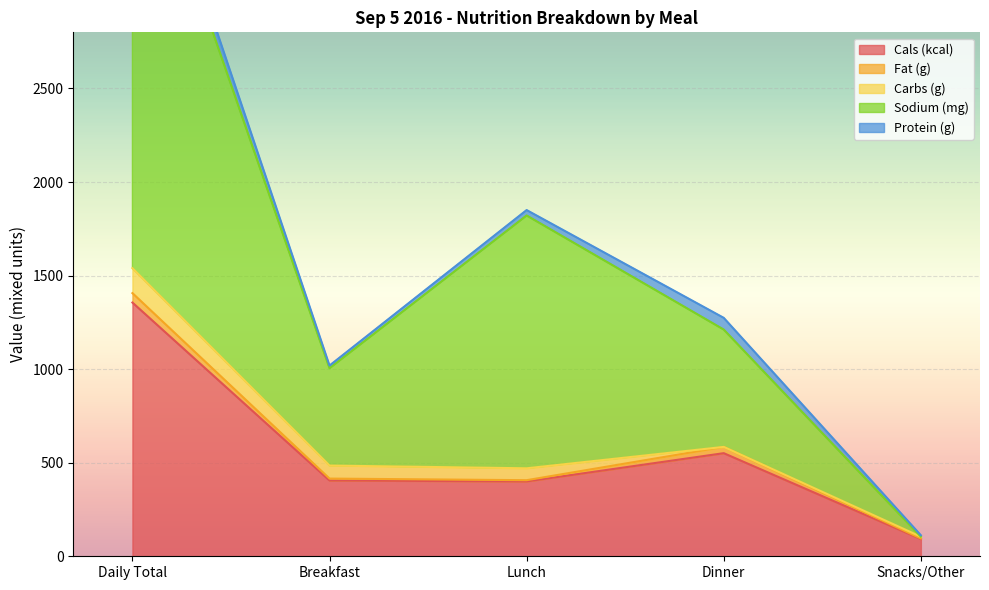

Reading left to right, transcribe all the data shown in this chart.

Cals (kcal): 1356.0	405.0	400.0	551.0	92.0
Fat (g): 50.4	10.2	6.6	33.5	3.2
Carbs (g): 133.2	69.6	63.6	0.0	9.4
Sodium (mg): 2498.0	520.0	1351.0	627.0	0.0
Protein (g): 105.9	14.4	28.9	62.6	7.6